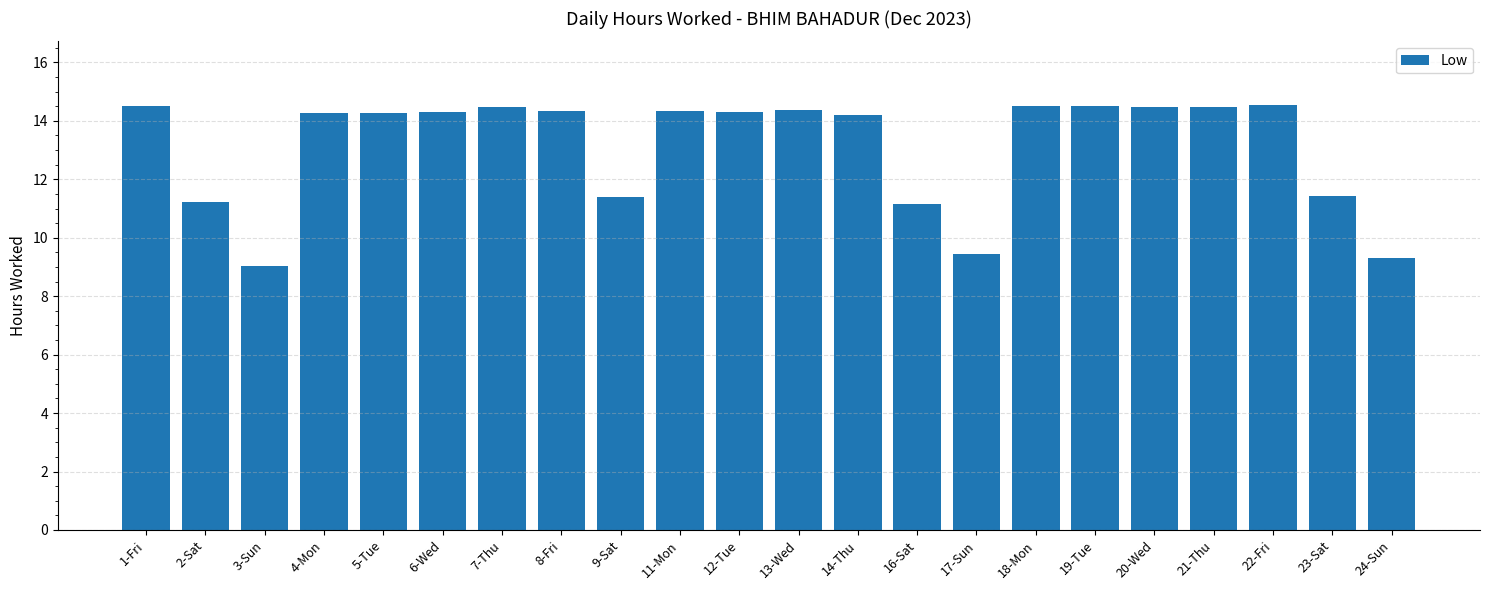

Approximately how many times larger is the value at 21-Thu compared to 6-Wed?

1.0